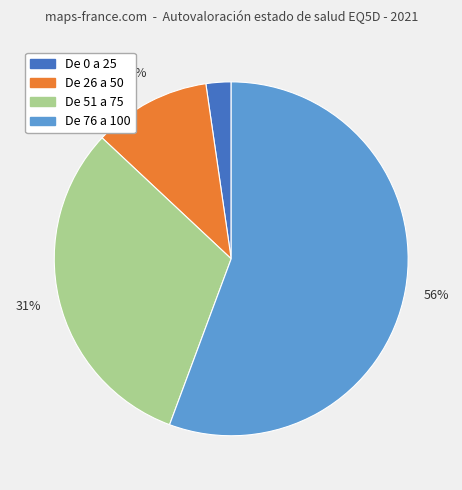

Which has a higher value, De 51 a 75 or De 0 a 25?

De 51 a 75